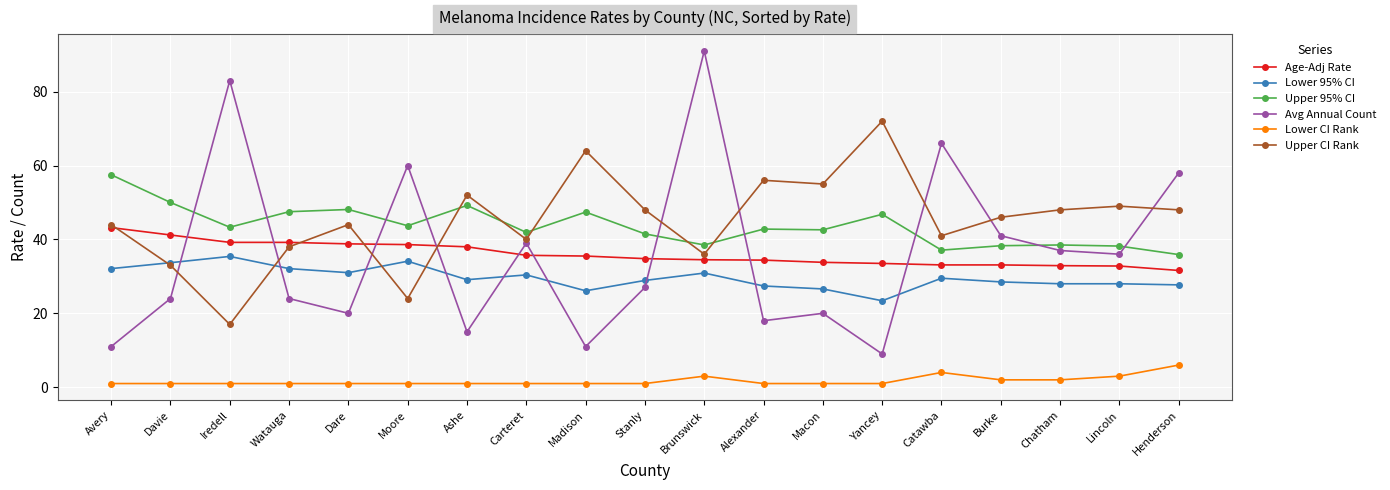

Rank the series by their maximum value, from lowest to highest.

Lower CI Rank, Lower 95% CI, Age-Adj Rate, Upper 95% CI, Upper CI Rank, Avg Annual Count